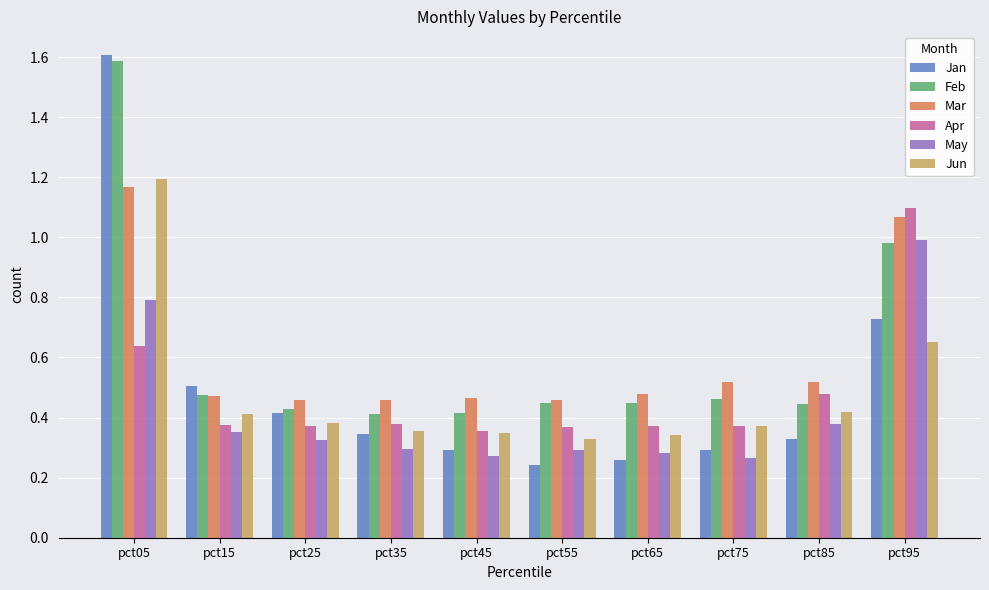

Between pct15 and pct95, which series saw the biggest shift?

Apr